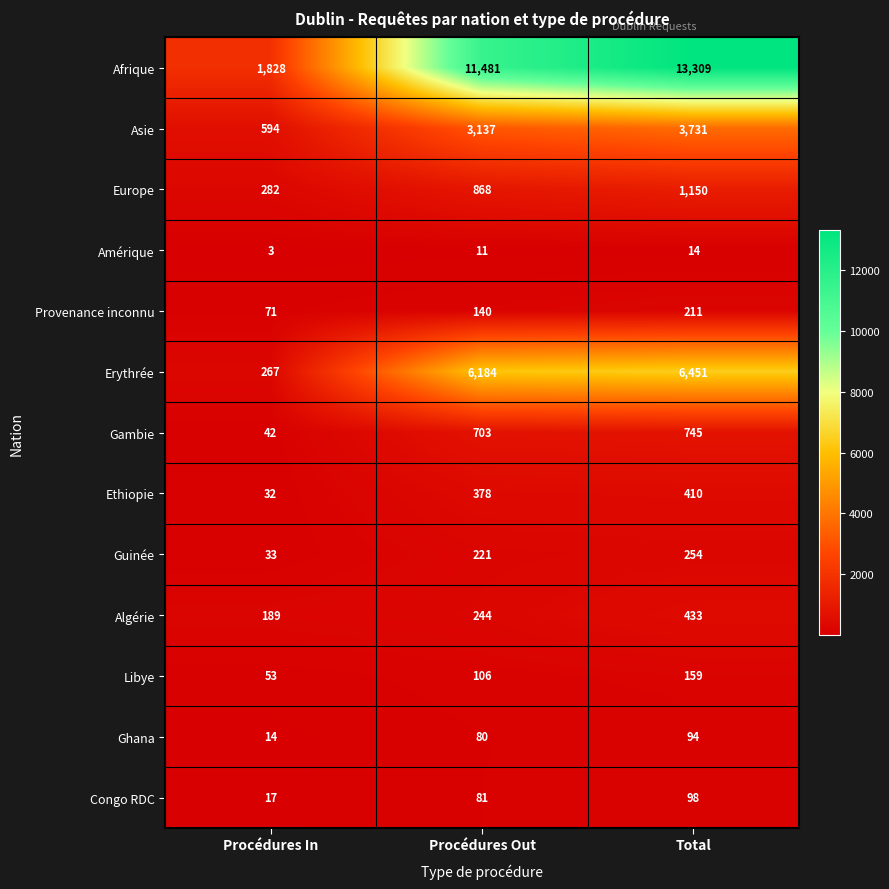

At how many categories does at least one series exceed 9522?

2